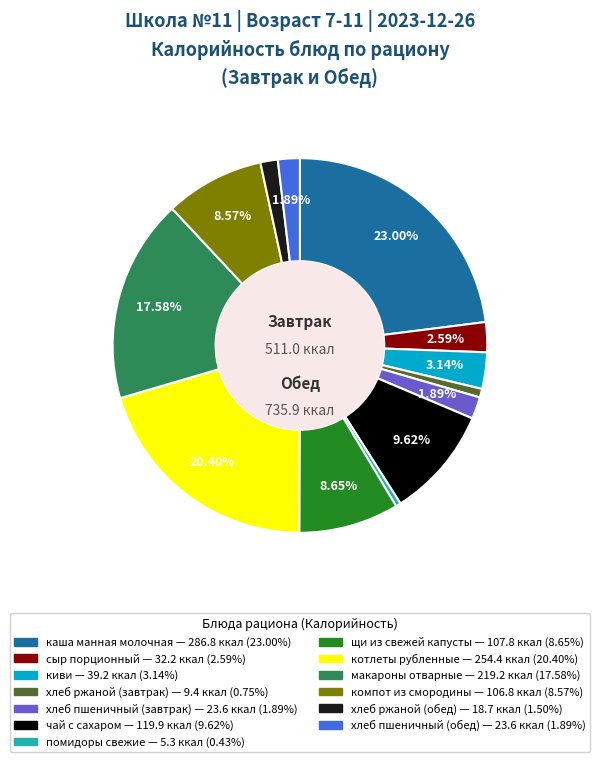

Does any single category account for the majority?

No